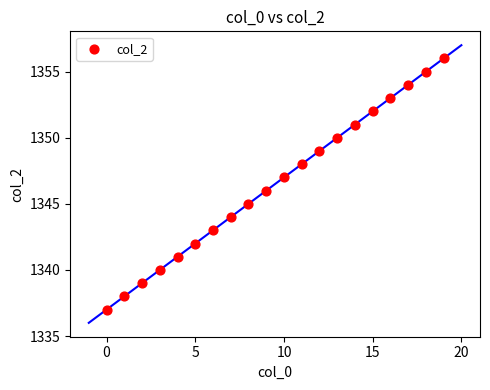

What is the range of Y values (max minus min)?

19